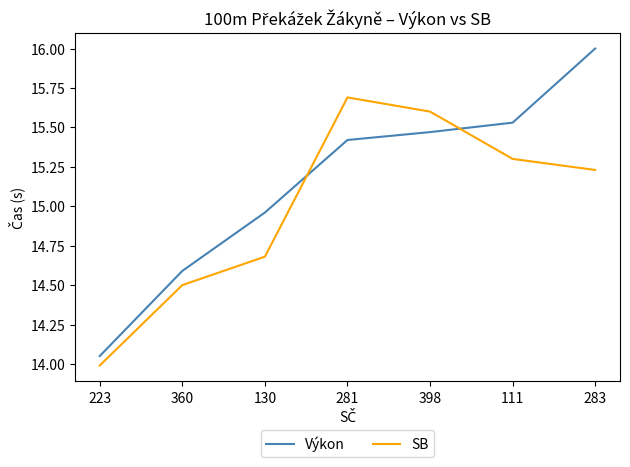

What position from the left is 360?

2